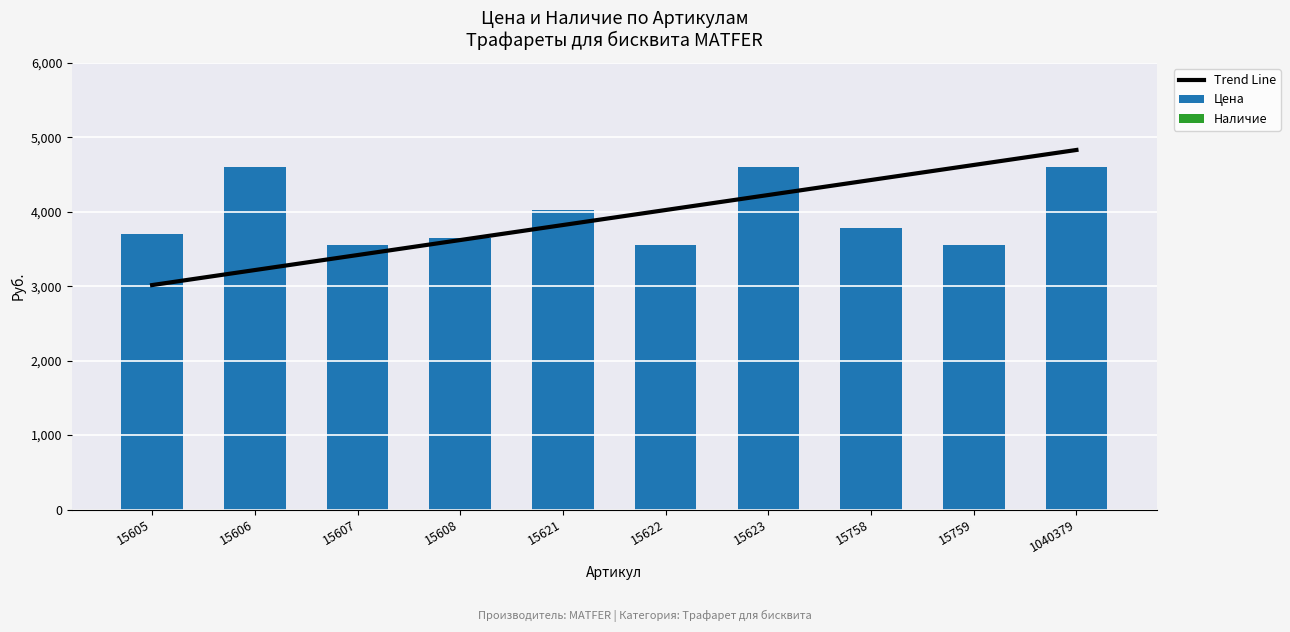

What is the value of the Trend Line bar at the 10th from the left?

4831.1